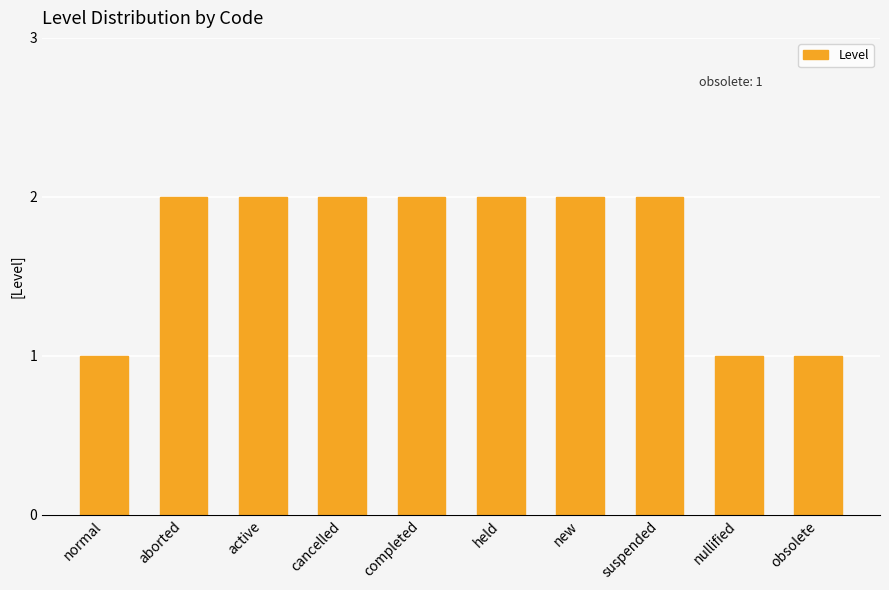

True or false: the data shows 2 at completed.

True